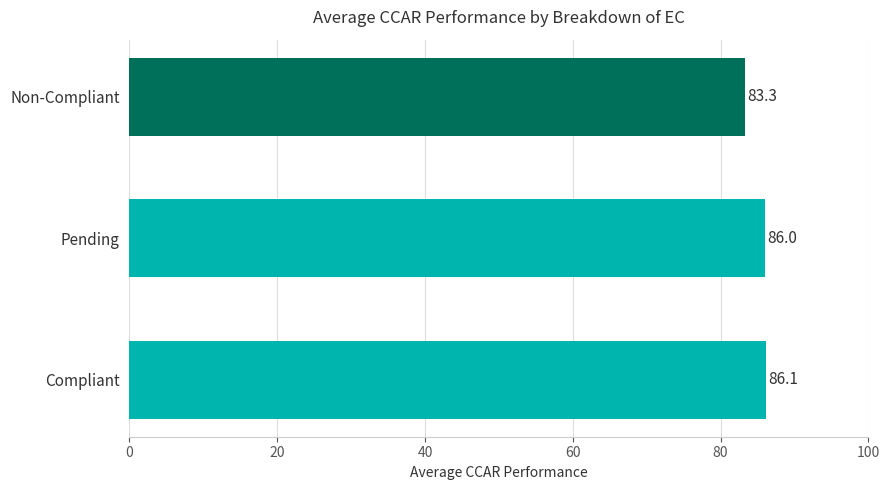

Reading bottom to top, extract all data points from this chart.

Compliant=86.1	Pending=86.0	Non-Compliant=83.3